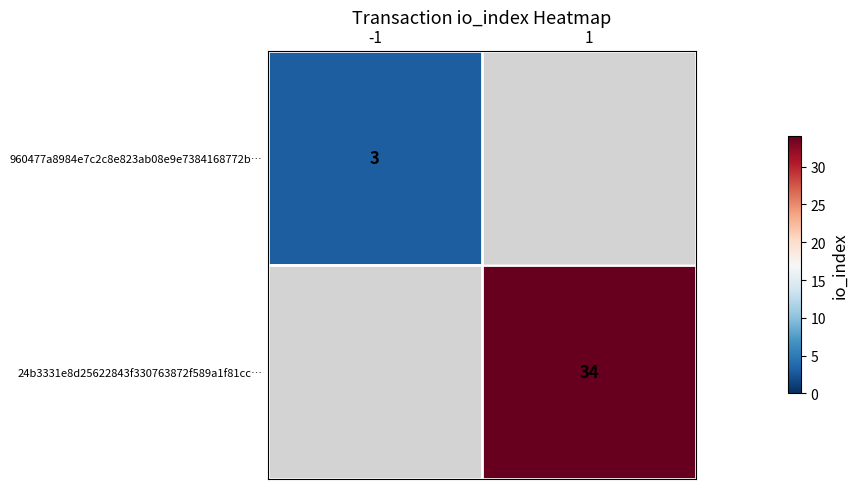

What is the smallest value displayed?

3.0